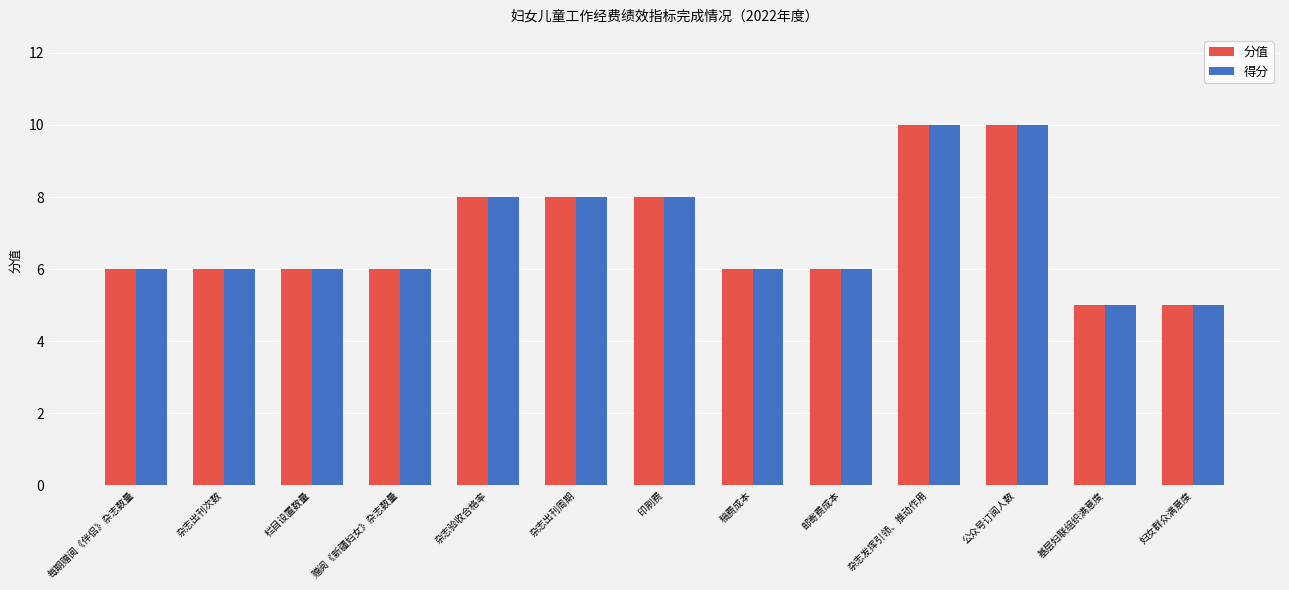

What is the maximum value shown in the chart?

10